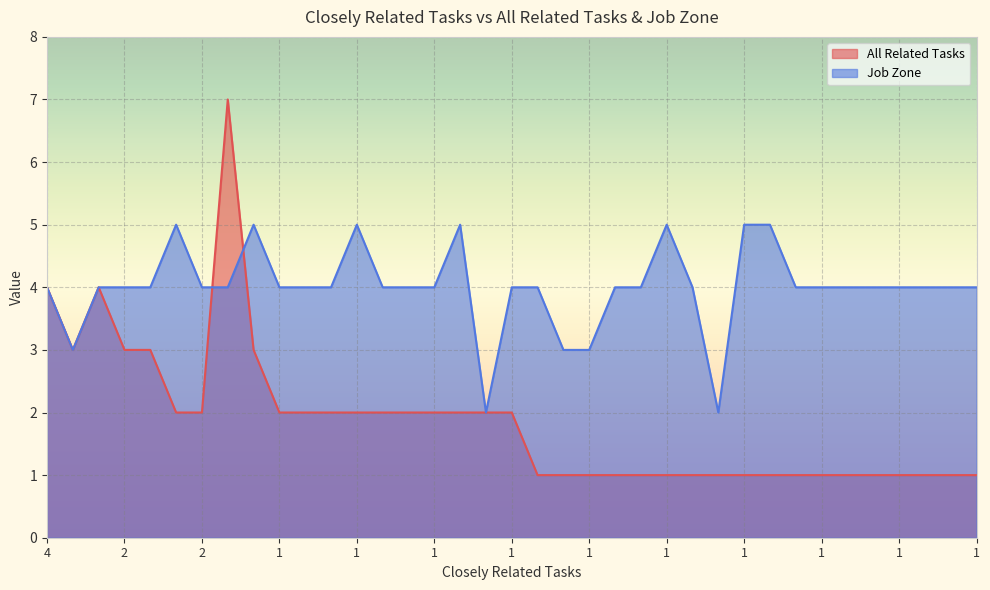

At 1, list the series in order from largest to smallest.

Job Zone, All Related Tasks